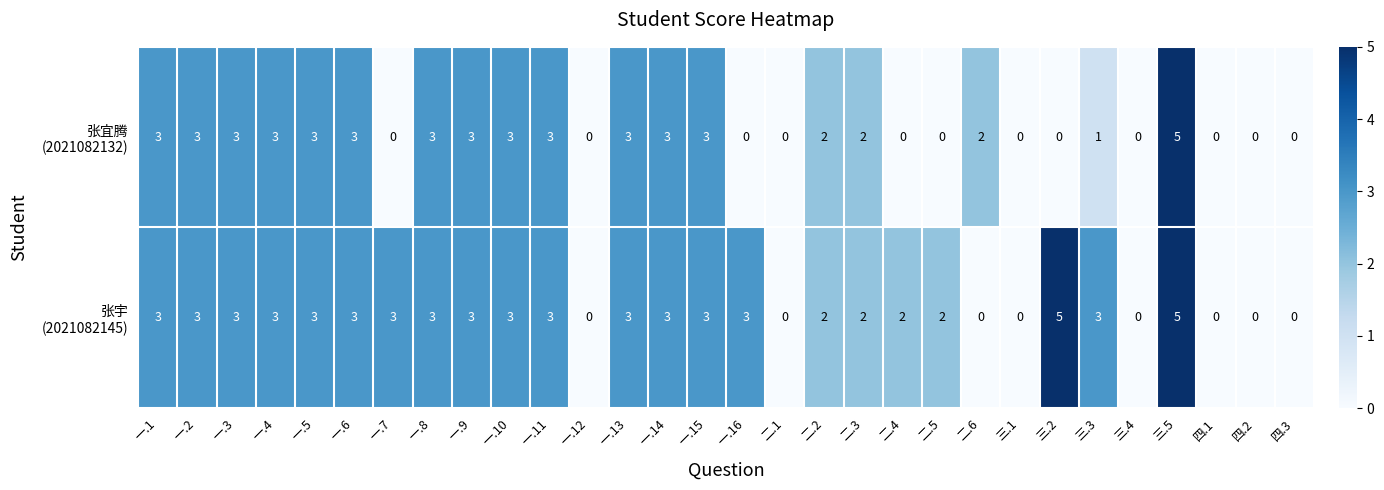

What is the total value across all series at 一.1?

6